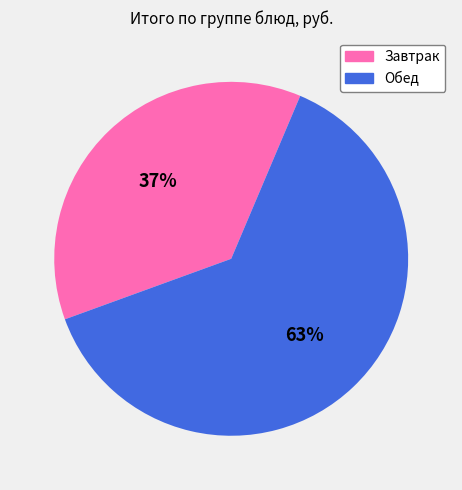

How many slices are in this pie chart?

2